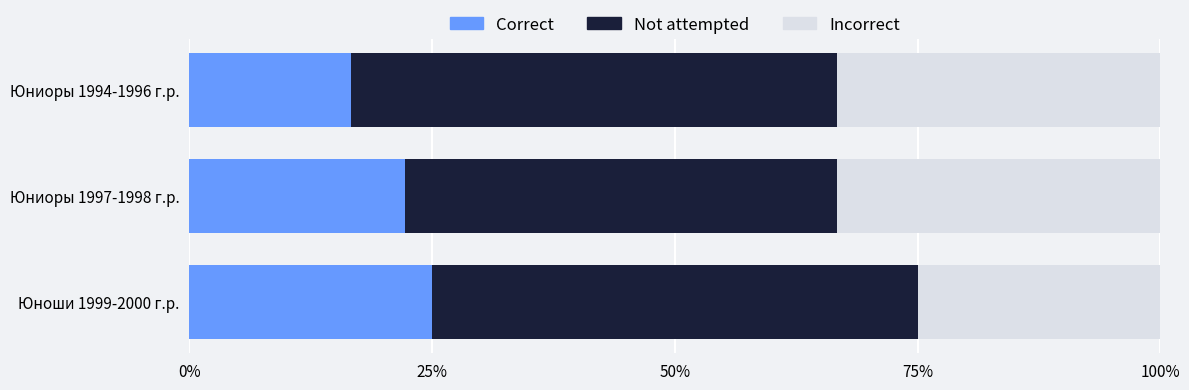

Rank the categories by Correct value from lowest to highest.

Юниоры 1994-1996 г.р., Юниоры 1997-1998 г.р., Юноши 1999-2000 г.р.